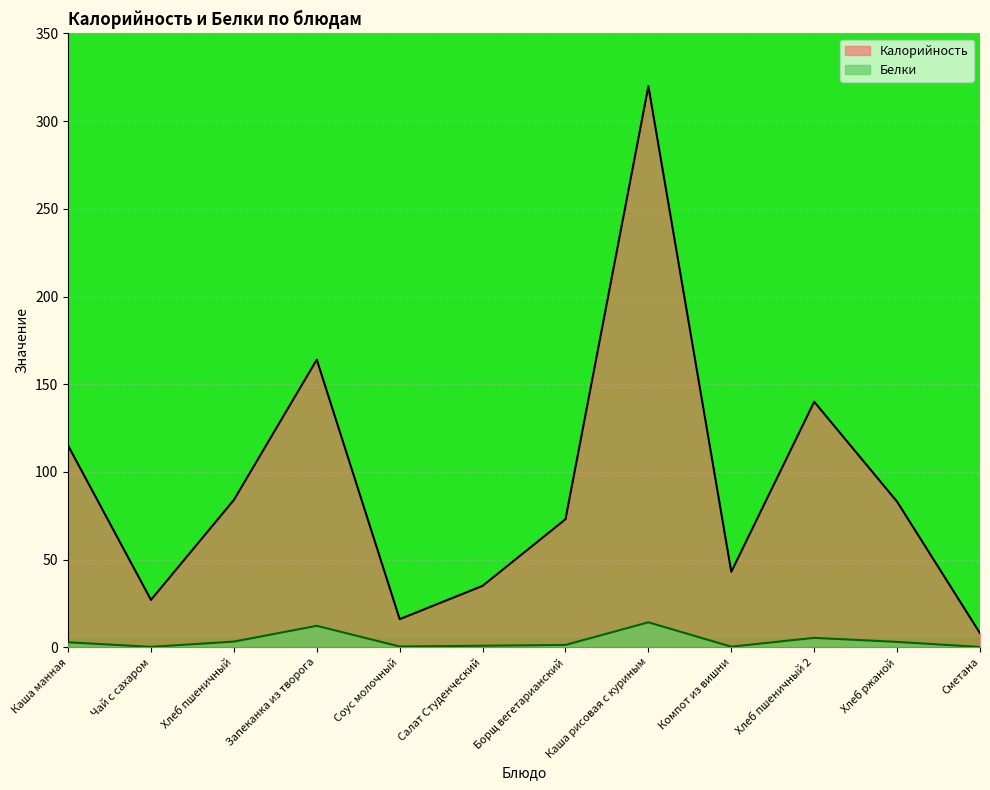

Count the number of data series in this chart.

2